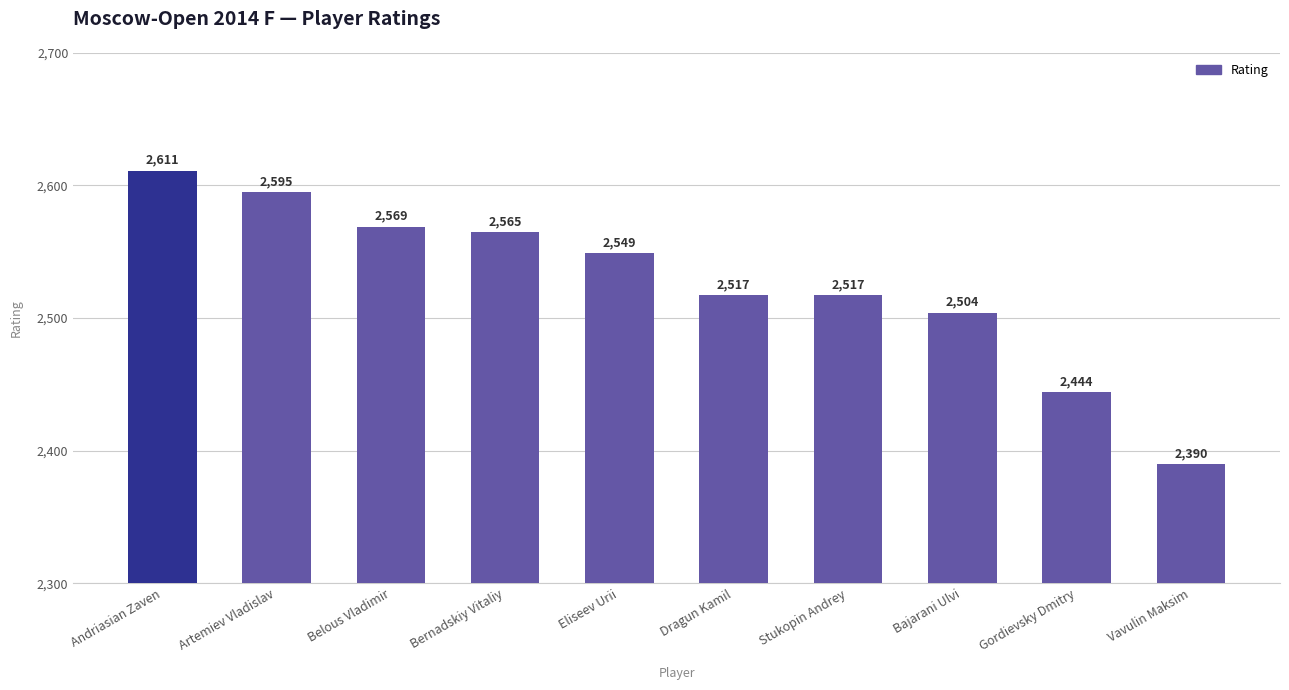

Which has a higher value, Belous Vladimir or Vavulin Maksim?

Belous Vladimir